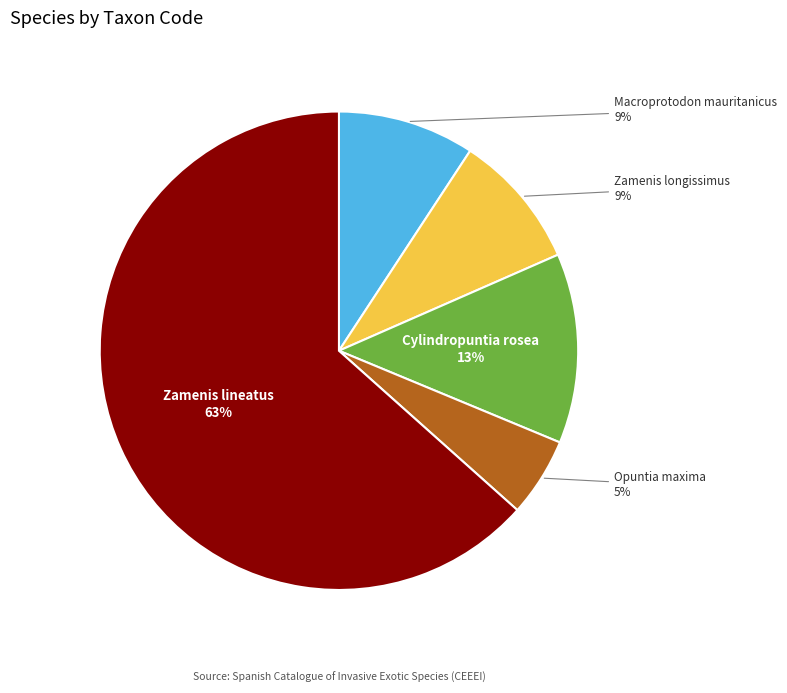

Approximately how many times larger is the value at Opuntia maxima compared to Zamenis longissimus?

0.6